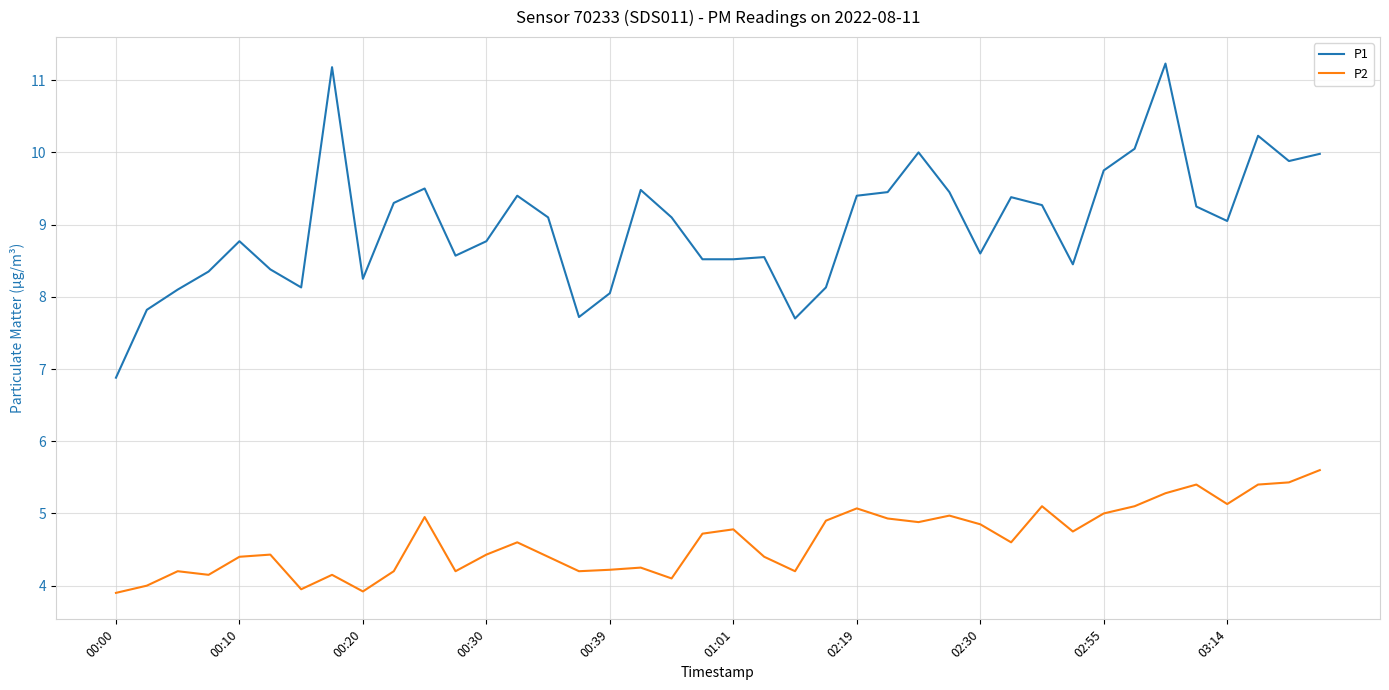

What are all the series names shown in the legend?

P1, P2